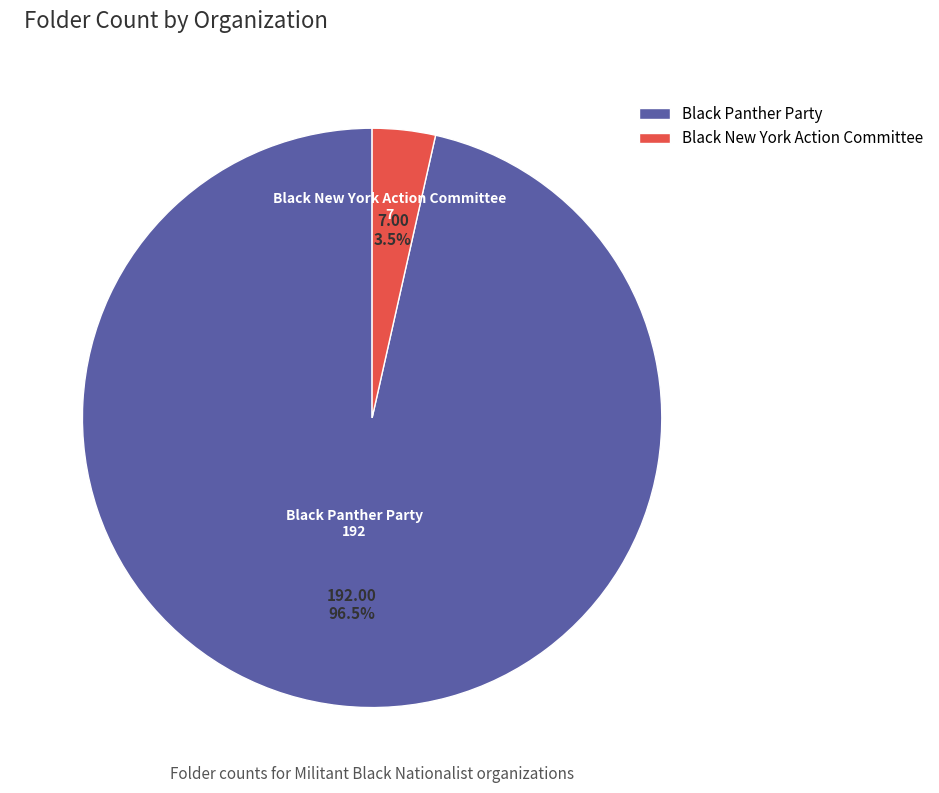

Is Black Panther Party the majority of the pie?

Yes